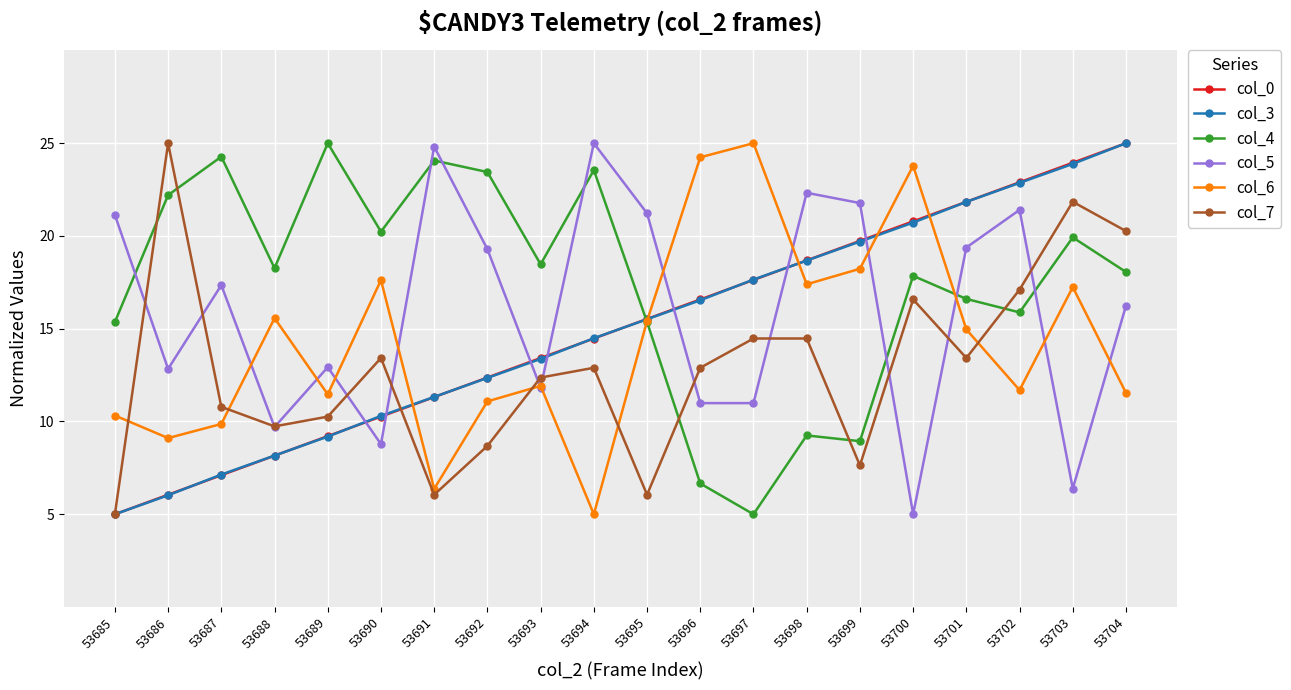

What is the difference between the maximum and minimum values in the col_5 series?

20.0